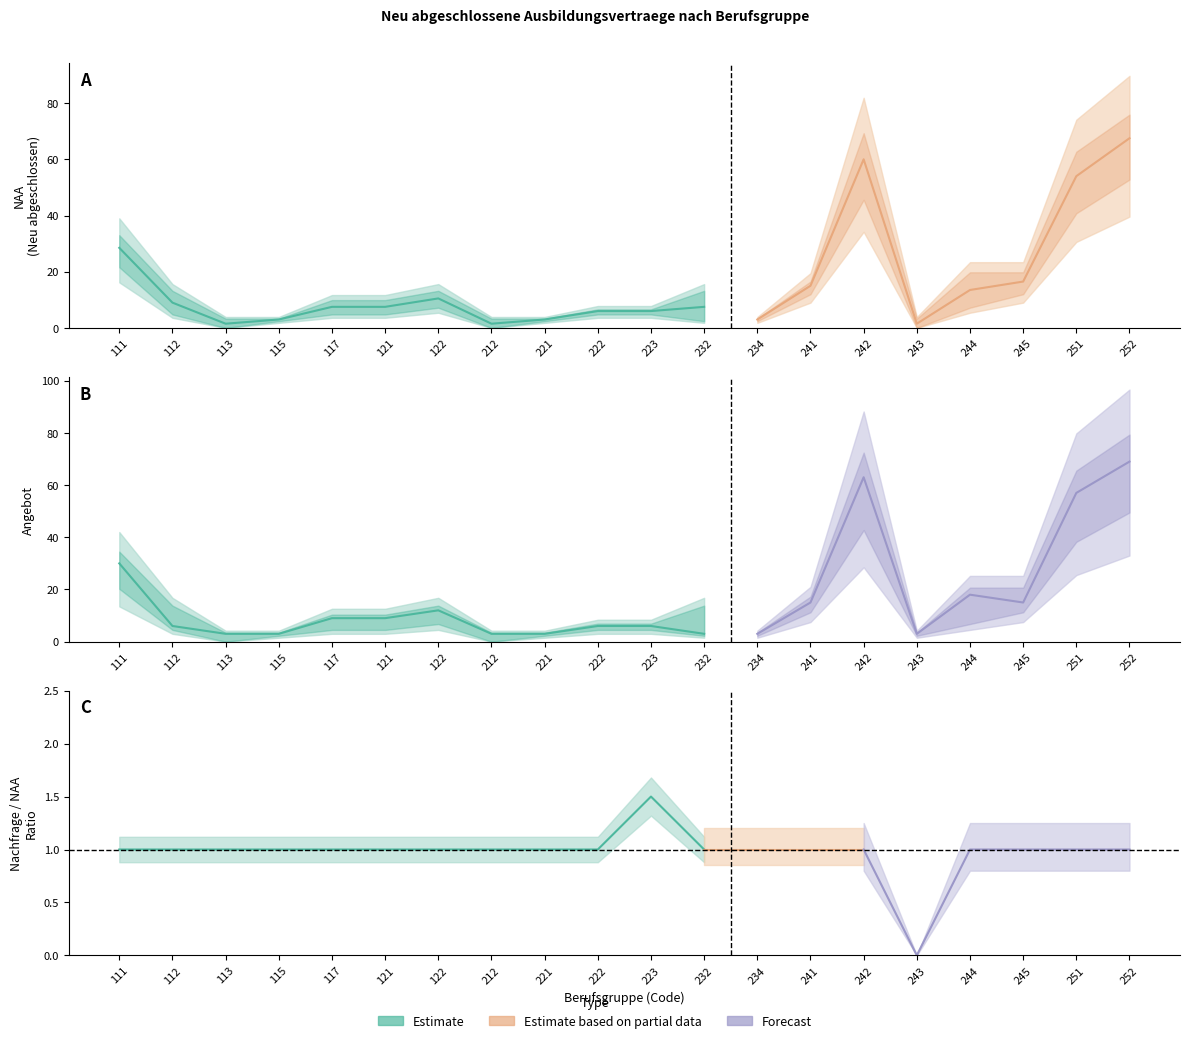

At which label does Angebot 2014 reach its peak?

252